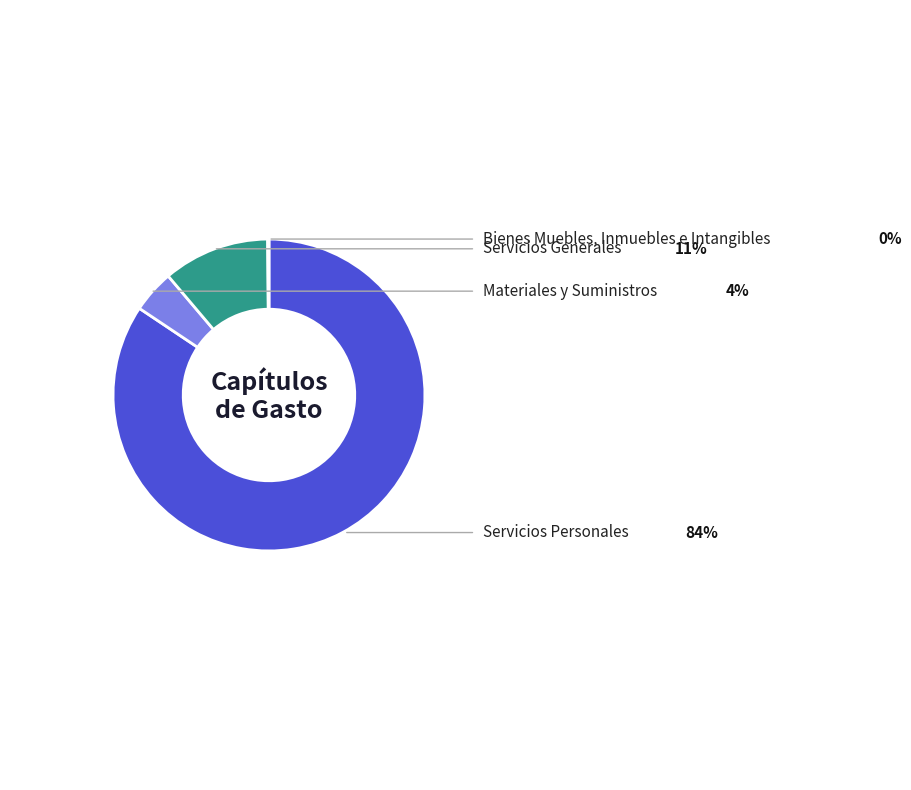

Is there a majority slice in this chart?

Yes